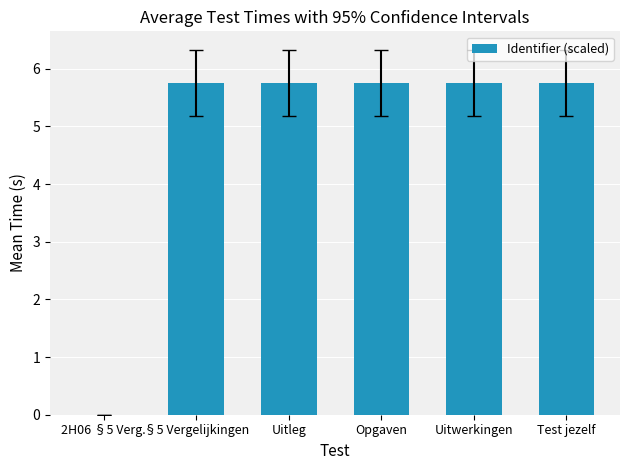

Which has a higher value, §5 Vergelijkingen or 2H06 §5 Verg.?

§5 Vergelijkingen